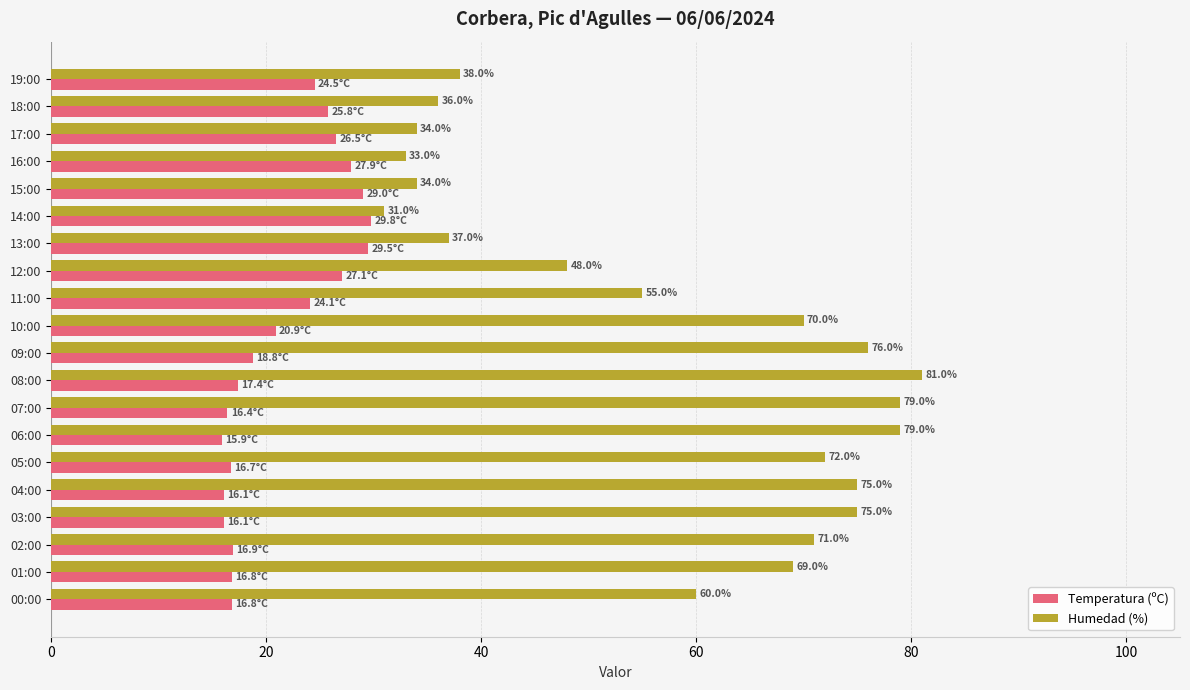

At which category does the chart reach its minimum across all series?

06:00